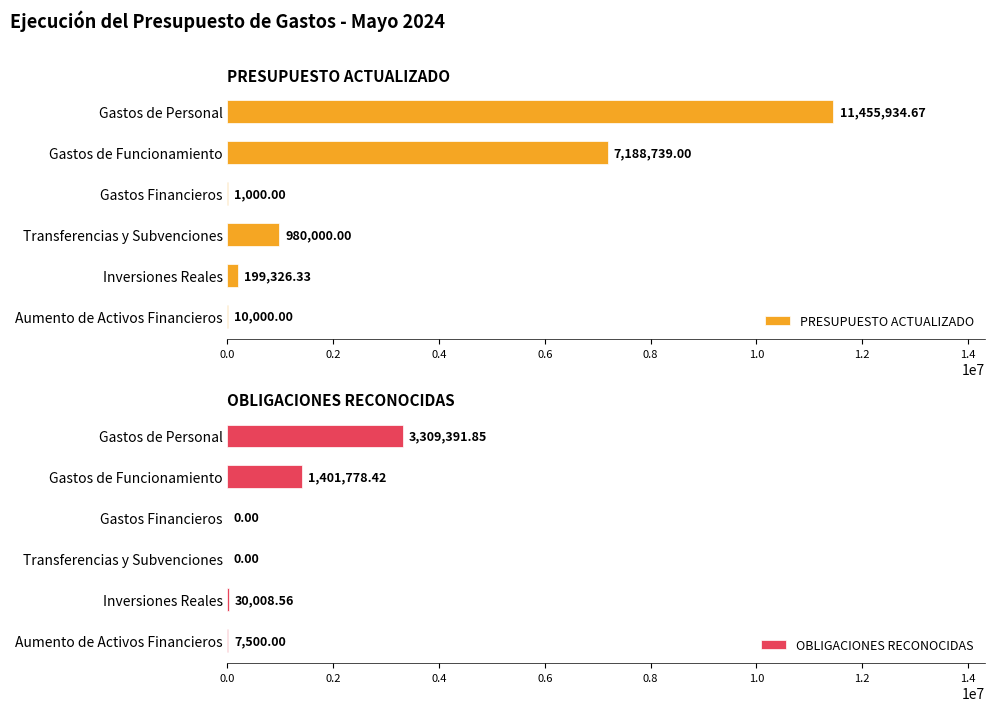

True or false: OBLIGACIONES RECONOCIDAS has a value of 0.0 at Transferencias y Subvenciones.

True